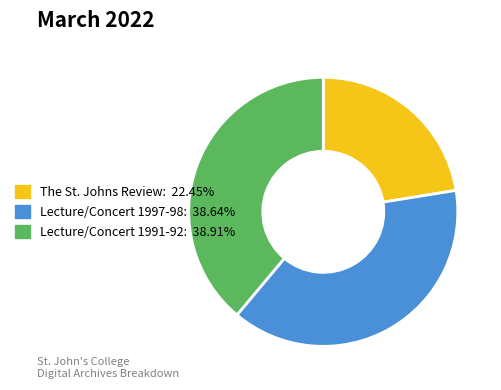

Is there a majority slice in this chart?

No